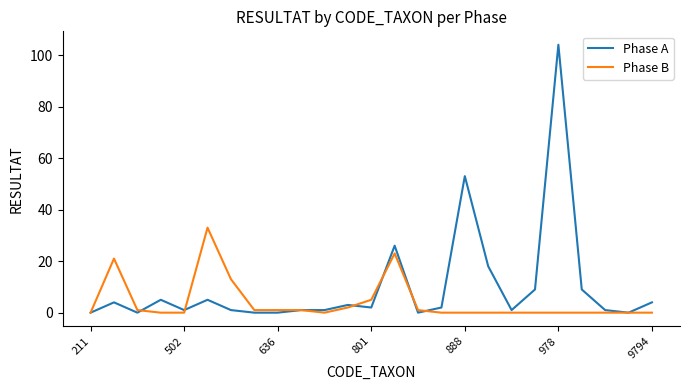

Which series has the largest range (max minus min)?

Phase A